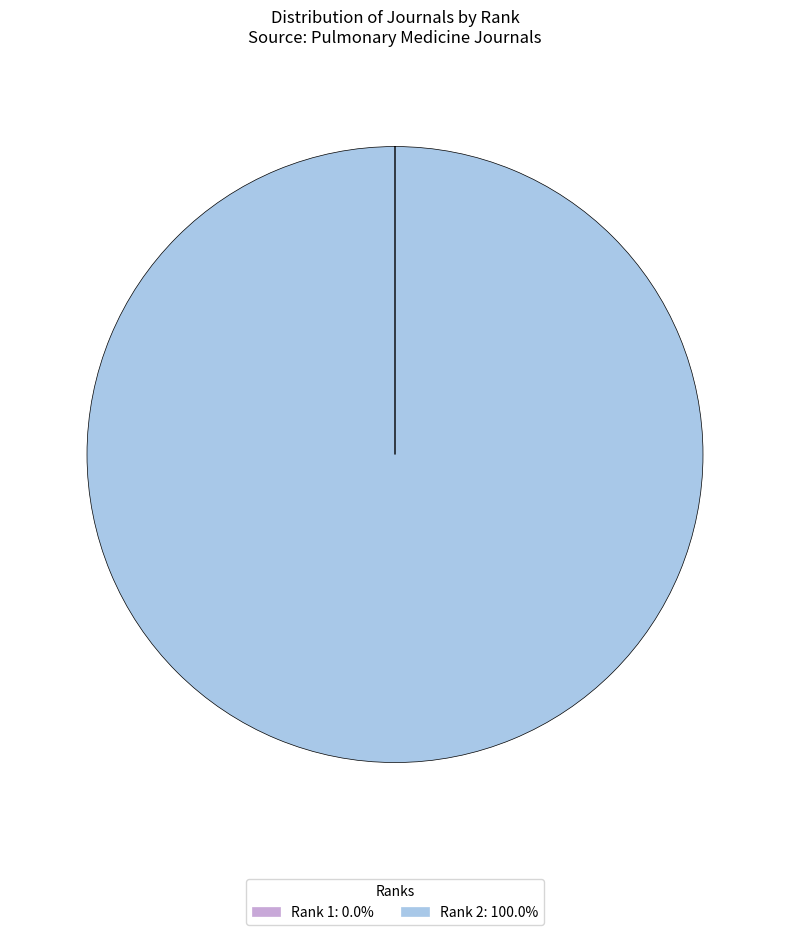

Does any single category account for the majority?

Yes